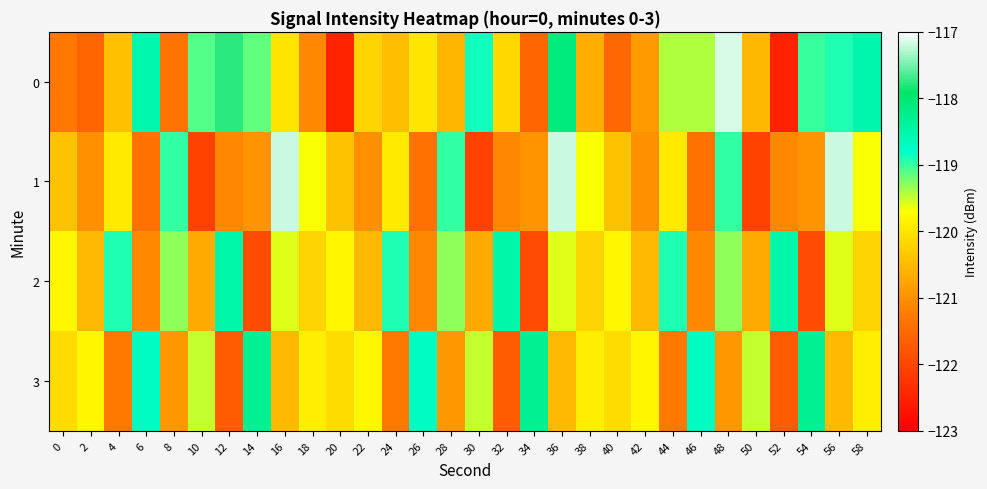

How many series are shown in this chart?

4